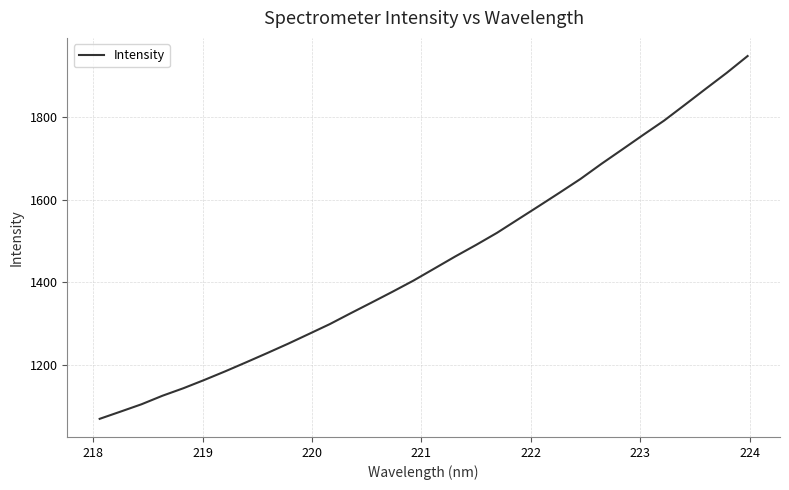

What is the difference between the maximum and minimum values?

878.6